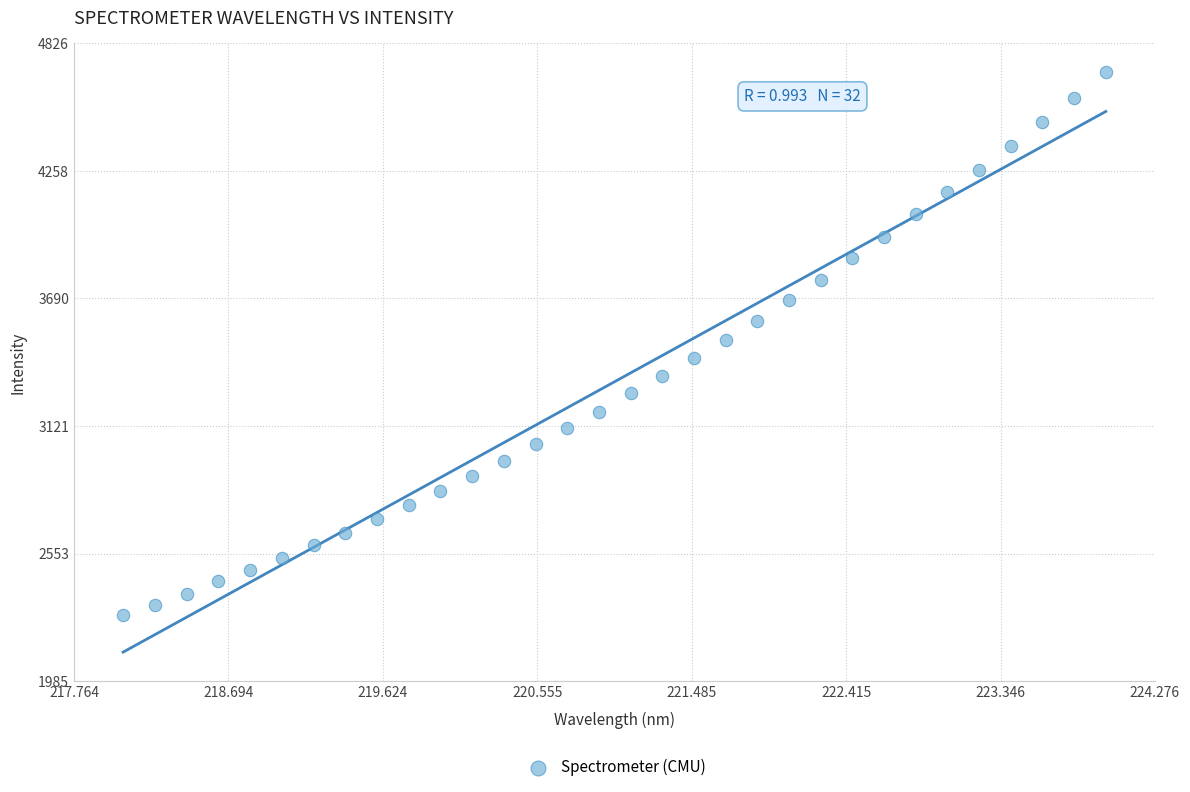

What is the range of Y values (max minus min)?

2418.6